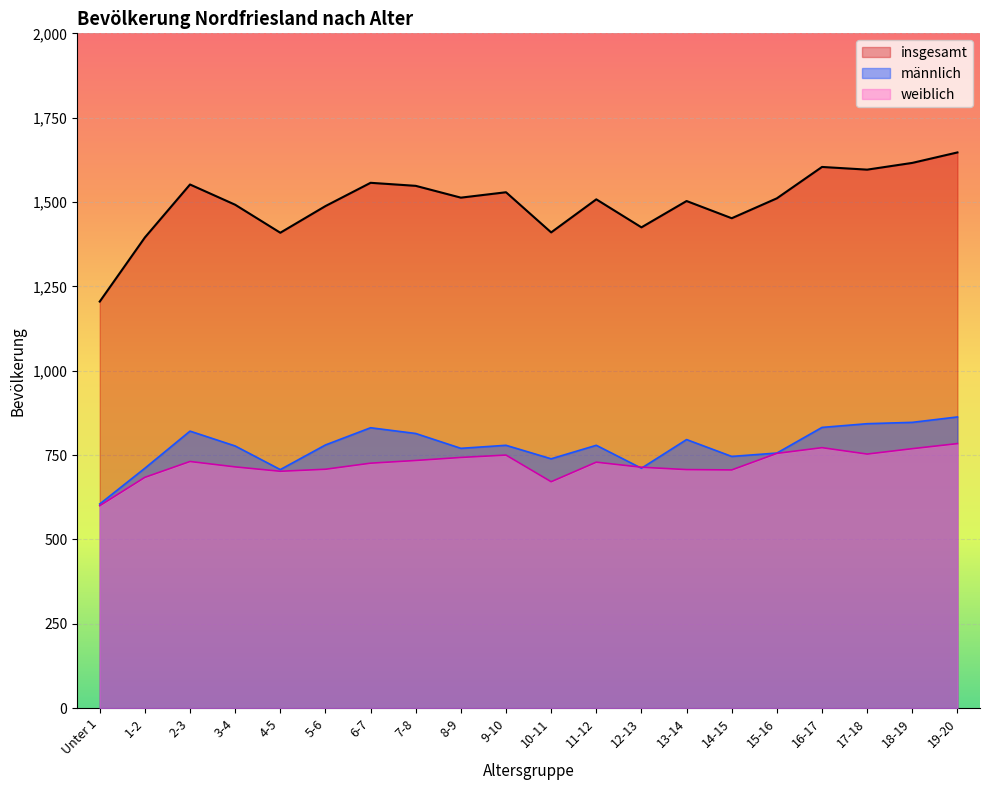

Which category has the lowest value in the insgesamt series?

Unter 1